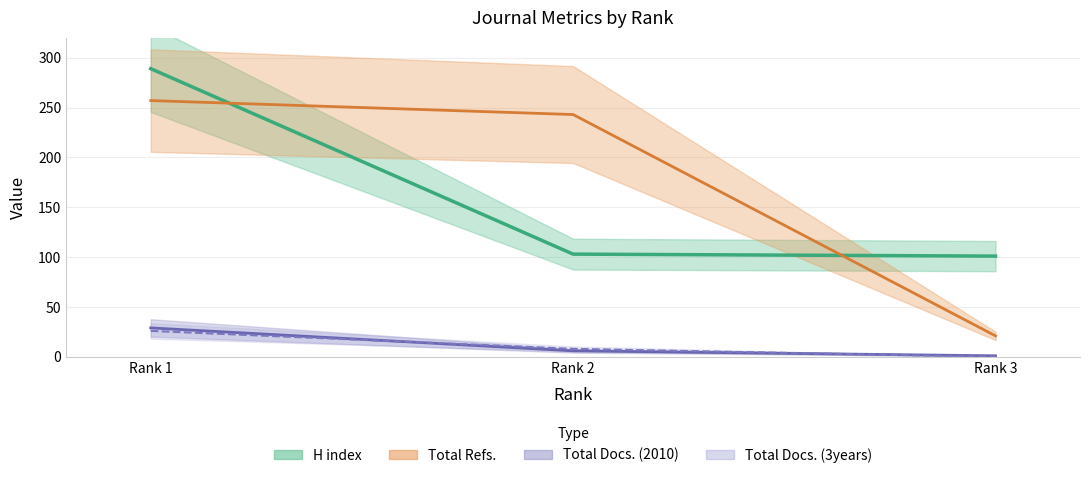

List the series in order of their peak value, highest first.

H index, Total Refs., Total Docs. (2010), Total Docs. (3years)